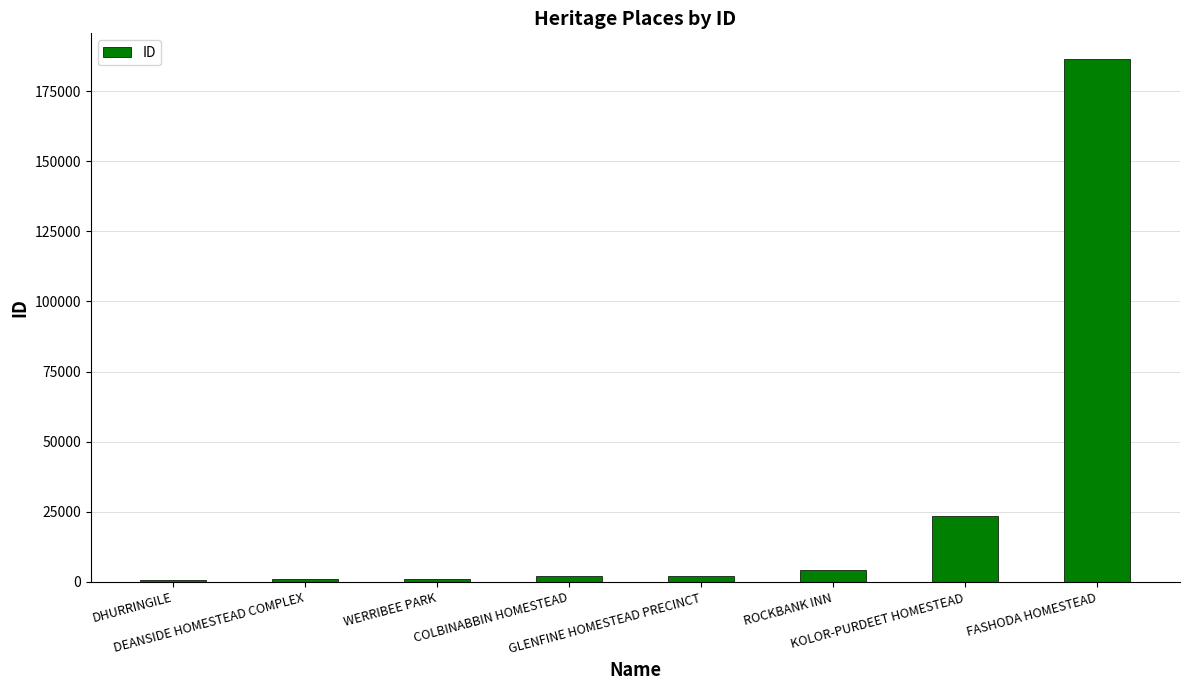

What is the difference between the second highest and second lowest values?

22438